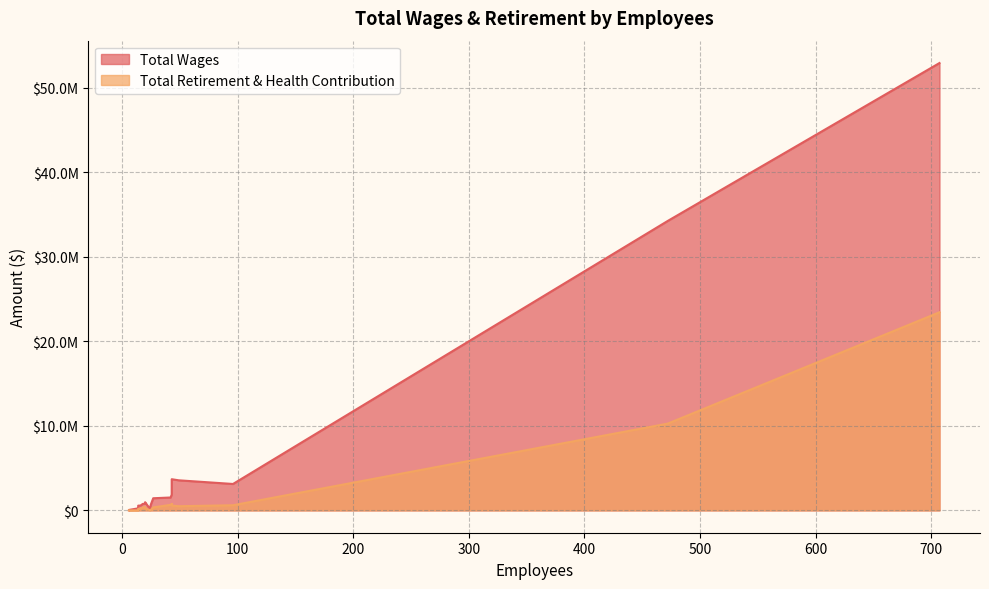

Reading right to left, transcribe all the data shown in this chart.

Total Wages: 6=3263	6=50000	24=199878	14=238589	14=256629	14=558942	16=568644	25=701860	18=762190	20=792144	20=965594	27=1432483	42=1522579	43=1859501	43=2340499	96=3122909	49=3557419	43=3687409	472=34263248	707=52955342
Total Retirement & Health Contribution: 6=0	6=0	24=22336	14=0	14=94219	14=182110	16=194378	25=53905	18=326984	20=404927	20=251508	27=349013	42=649451	43=644606	43=759068	96=604798	49=489659	43=571323	472=10269727	707=23449729